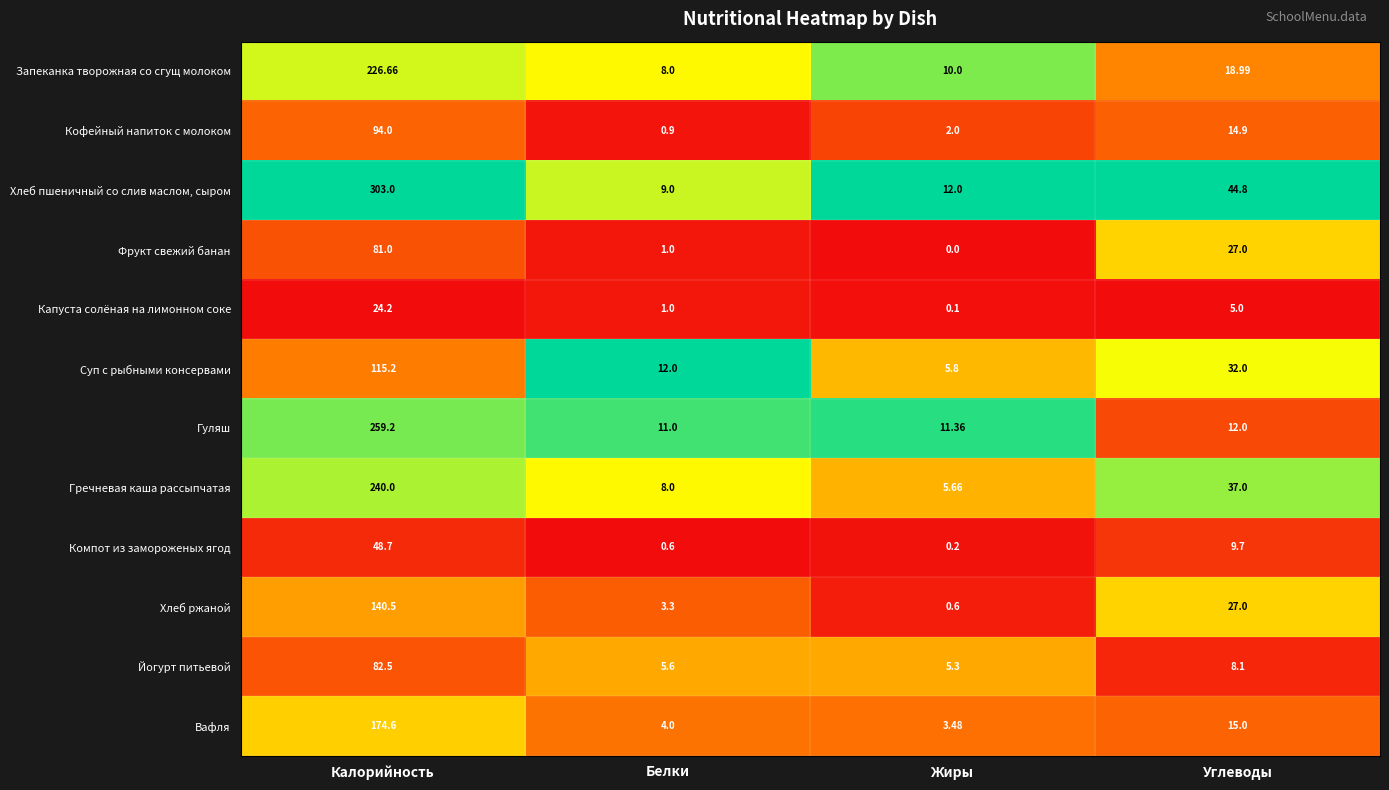

Is the value of Кофейный напиток с молоком at Калорийность greater than the value of Компот из замороженых ягод at Белки?

Yes